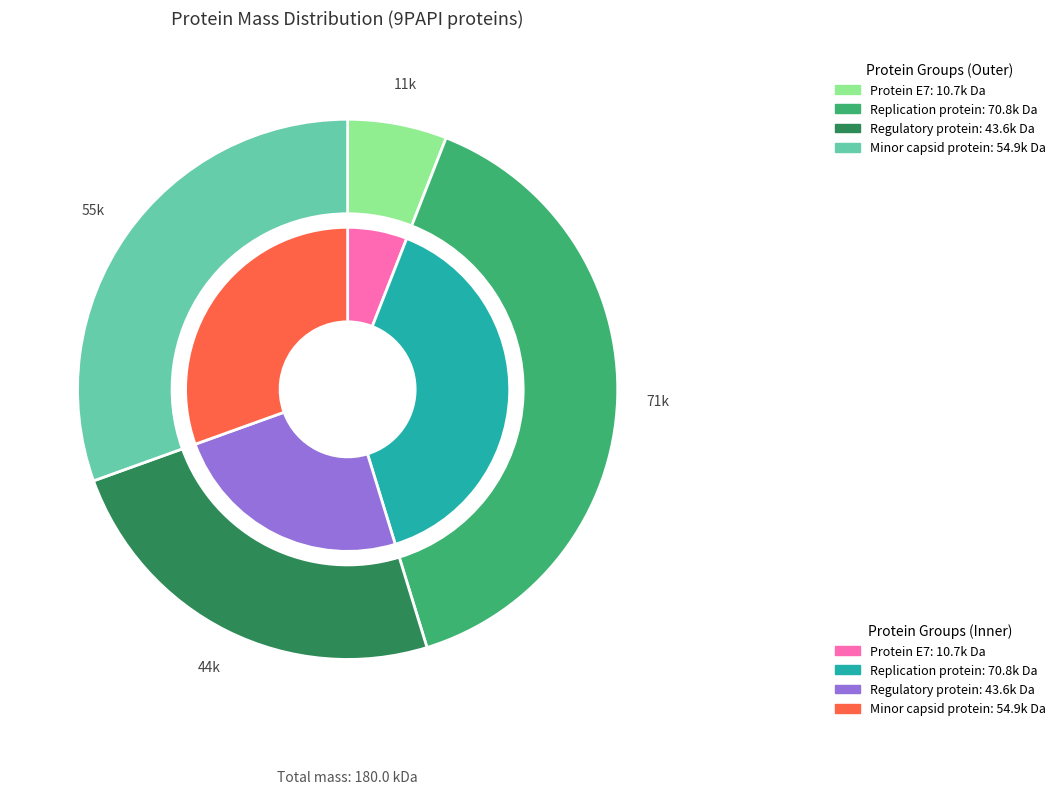

Is the sum of Protein E7 and Regulatory protein greater than half?

No